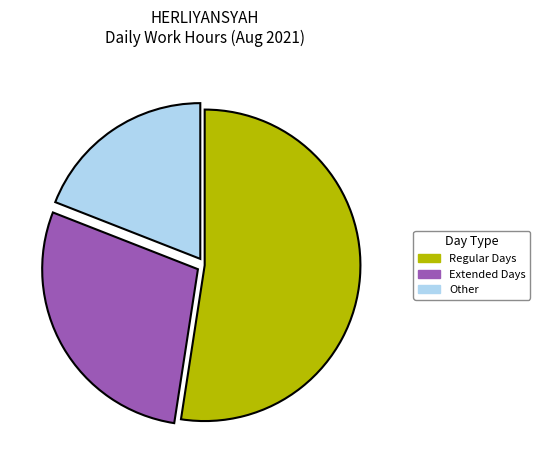

True or false: Other accounts for 19% of the total.

True